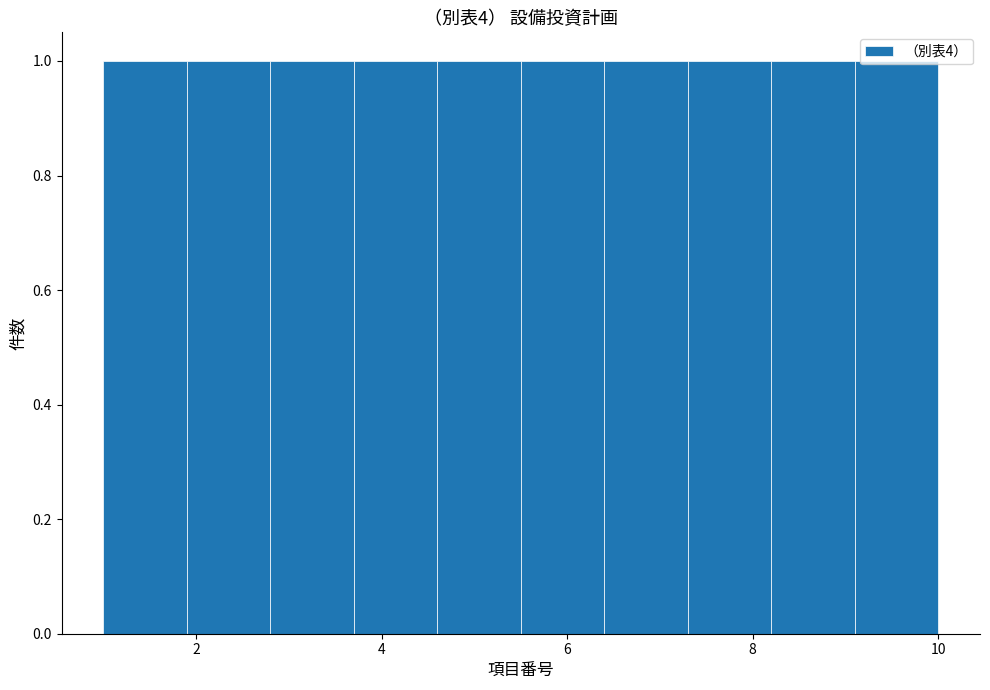

Reading left to right, list every bar in this chart as the range it spans on the x-axis followed by its height. Neither the bar edges nor the heights are printed on the chart, so give them approximately, as read against the axes.

1.0 to 1.9: 1
1.9 to 2.8: 1
2.8 to 3.7: 1
3.7 to 4.6: 1
4.6 to 5.5: 1
5.5 to 6.4: 1
6.4 to 7.3: 1
7.3 to 8.2: 1
8.2 to 9.1: 1
9.1 to 10.0: 1